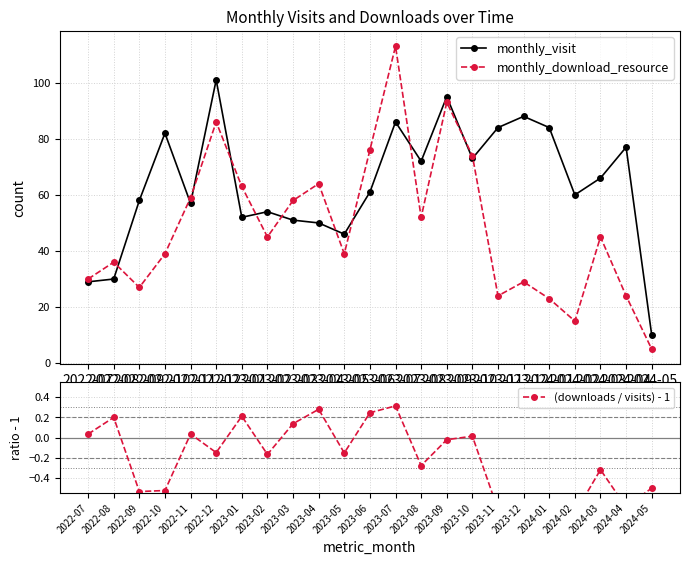

Reading left to right, what are all the values shown in this chart?

monthly_visit: 2022-07=29.0	2022-08=30.0	2022-09=58.0	2022-10=82.0	2022-11=57.0	2022-12=101.0	2023-01=52.0	2023-02=54.0	2023-03=51.0	2023-04=50.0	2023-05=46.0	2023-06=61.0	2023-07=86.0	2023-08=72.0	2023-09=95.0	2023-10=73.0	2023-11=84.0	2023-12=88.0	2024-01=84.0	2024-02=60.0	2024-03=66.0	2024-04=77.0	2024-05=10.0
monthly_download_resource: 2022-07=30.0	2022-08=36.0	2022-09=27.0	2022-10=39.0	2022-11=59.0	2022-12=86.0	2023-01=63.0	2023-02=45.0	2023-03=58.0	2023-04=64.0	2023-05=39.0	2023-06=76.0	2023-07=113.0	2023-08=52.0	2023-09=93.0	2023-10=74.0	2023-11=24.0	2023-12=29.0	2024-01=23.0	2024-02=15.0	2024-03=45.0	2024-04=24.0	2024-05=5.0
(downloads / visits) - 1: 2022-07=0.0	2022-08=0.2	2022-09=-0.5	2022-10=-0.5	2022-11=0.0	2022-12=-0.1	2023-01=0.2	2023-02=-0.2	2023-03=0.1	2023-04=0.3	2023-05=-0.2	2023-06=0.2	2023-07=0.3	2023-08=-0.3	2023-09=-0.0	2023-10=0.0	2023-11=-0.7	2023-12=-0.7	2024-01=-0.7	2024-02=-0.8	2024-03=-0.3	2024-04=-0.7	2024-05=-0.5